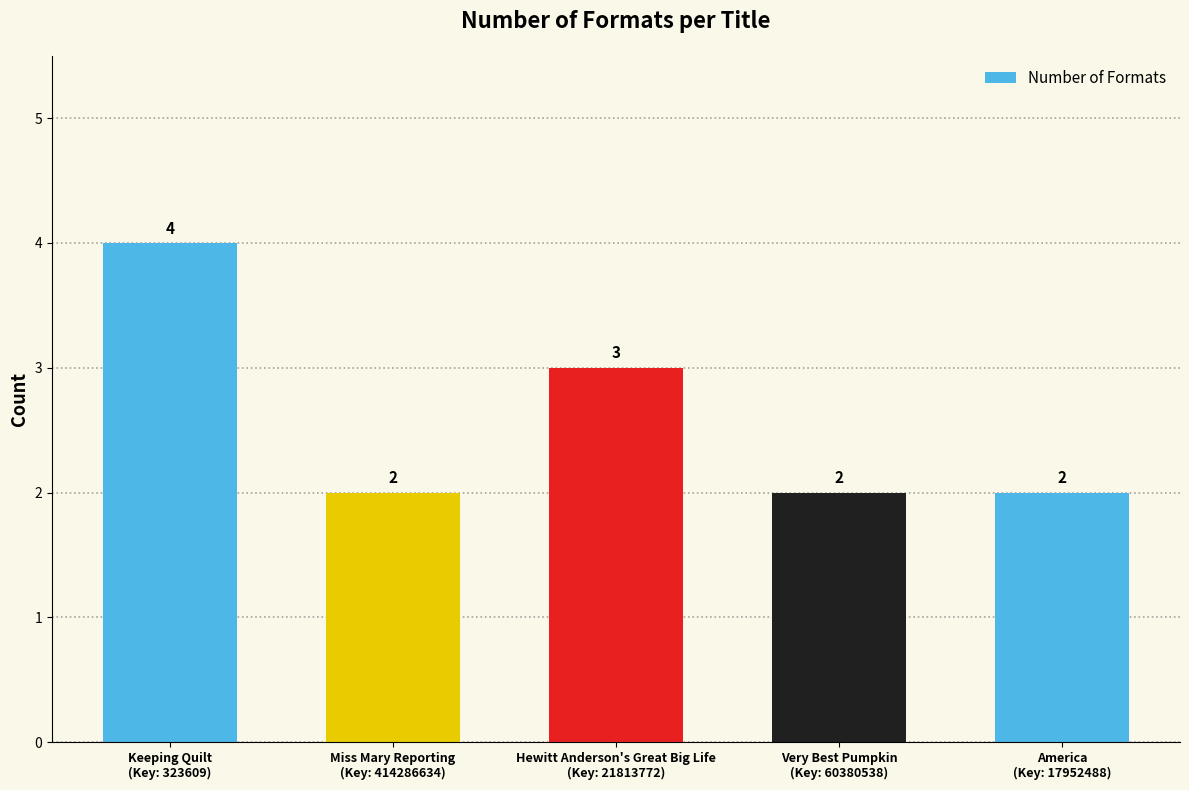

What is the ratio of the value at Keeping Quilt
(Key: 323609) to the value at Very Best Pumpkin
(Key: 60380538)?

2.0